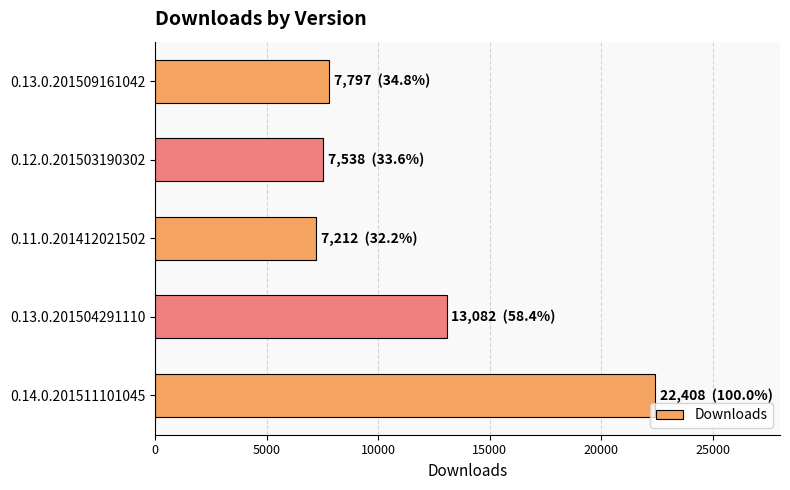

How many categories are shown in the chart?

5